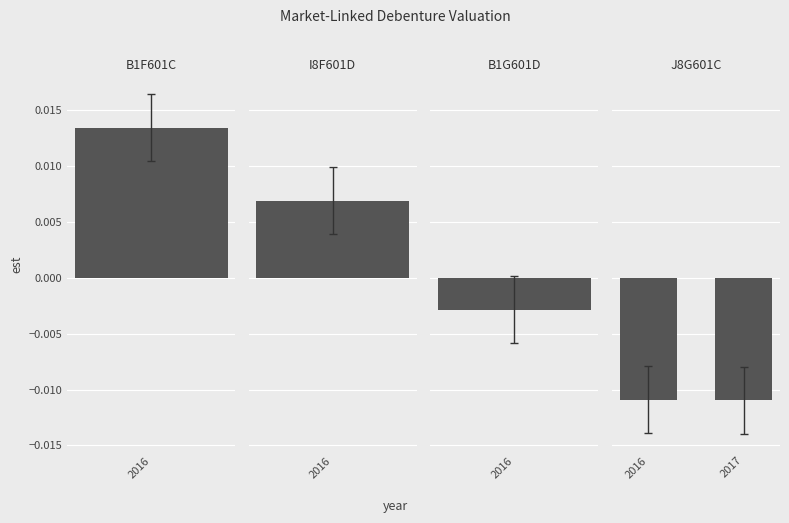

At which label is the value closest to 0?

2016